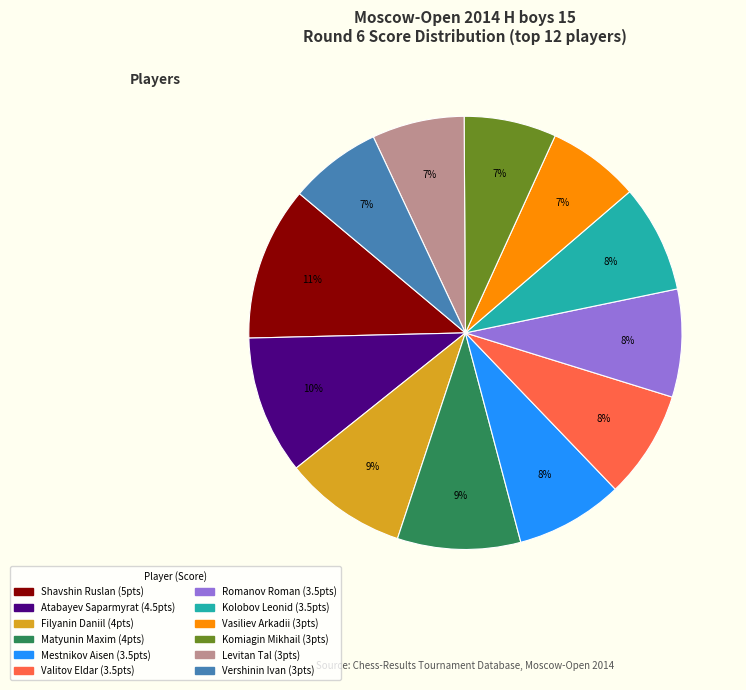

What is the largest slice in the pie chart?

Shavshin Ruslan